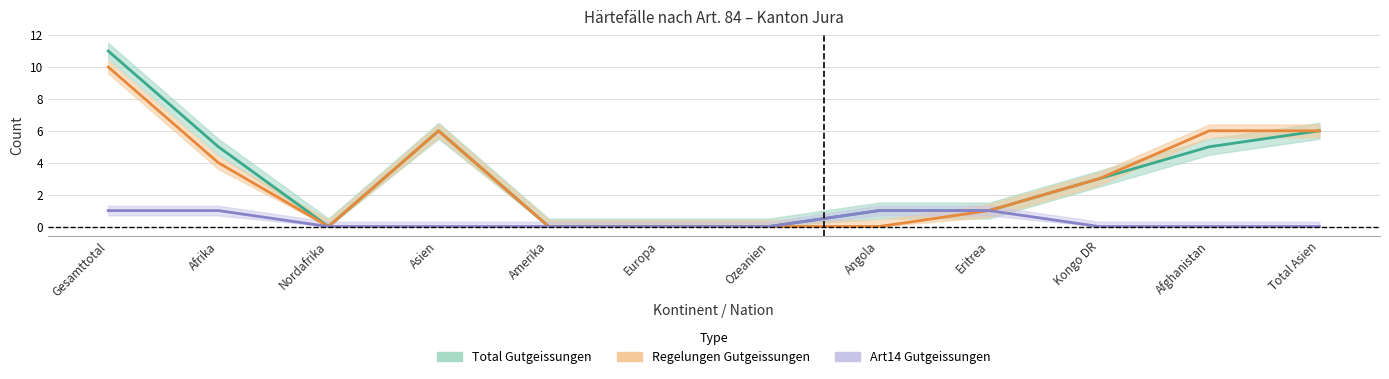

Does the chart display data point markers on the line(s)?

No